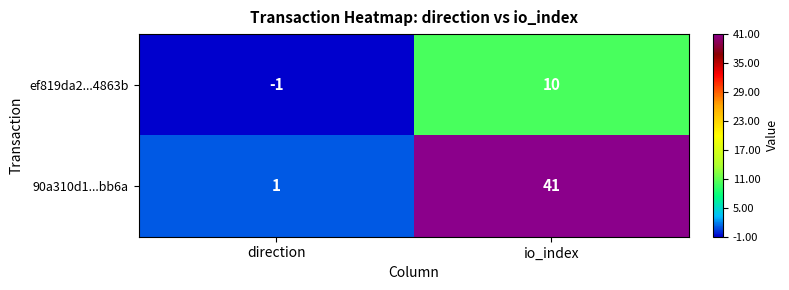

What is the approximate value of ef819da2...4863b at io_index?

10